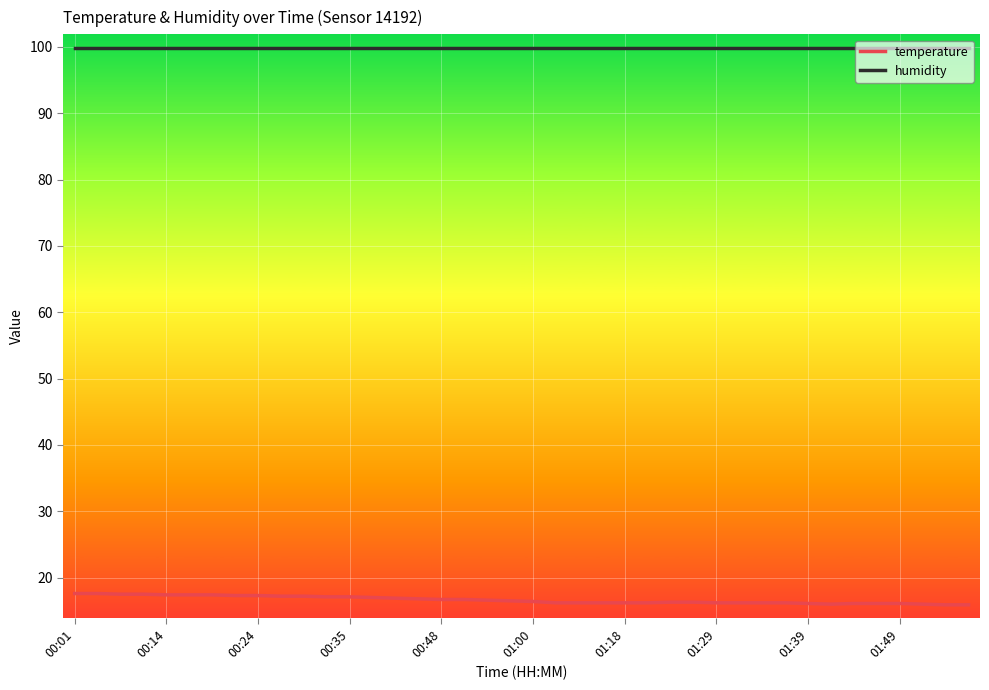

What is the smallest value displayed?

15.9